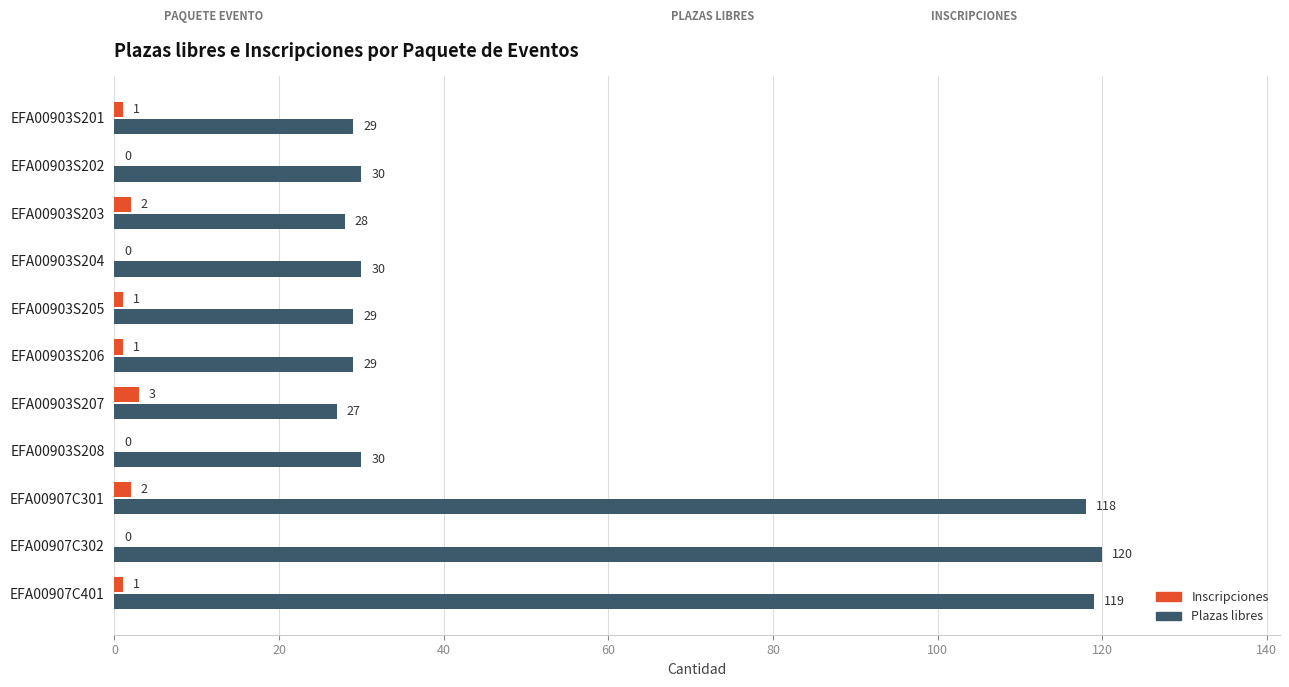

Which series has the largest total across all categories?

Plazas libres